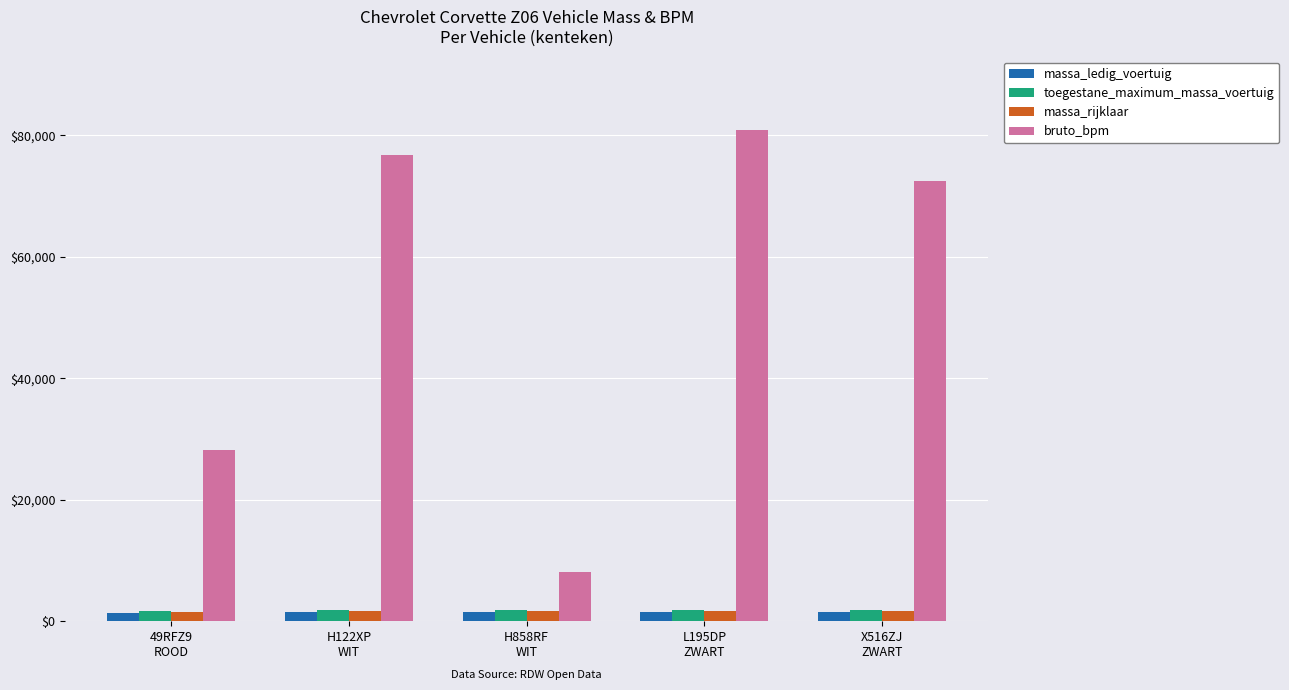

How many groups of bars are there?

5